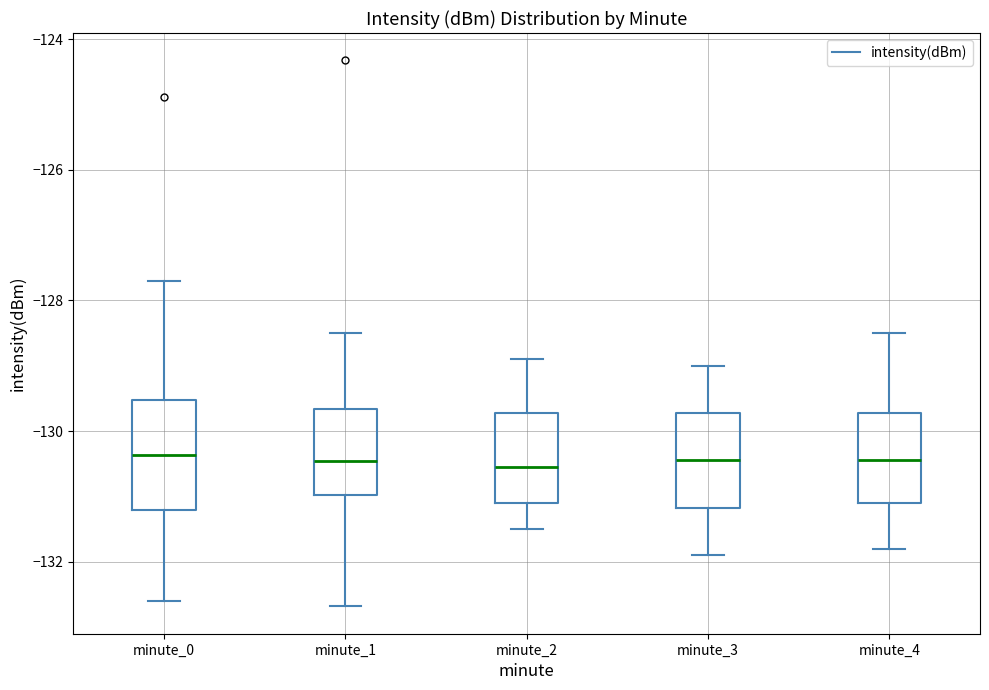

Which box is the tallest, from its lower edge to its upper edge?

minute_0